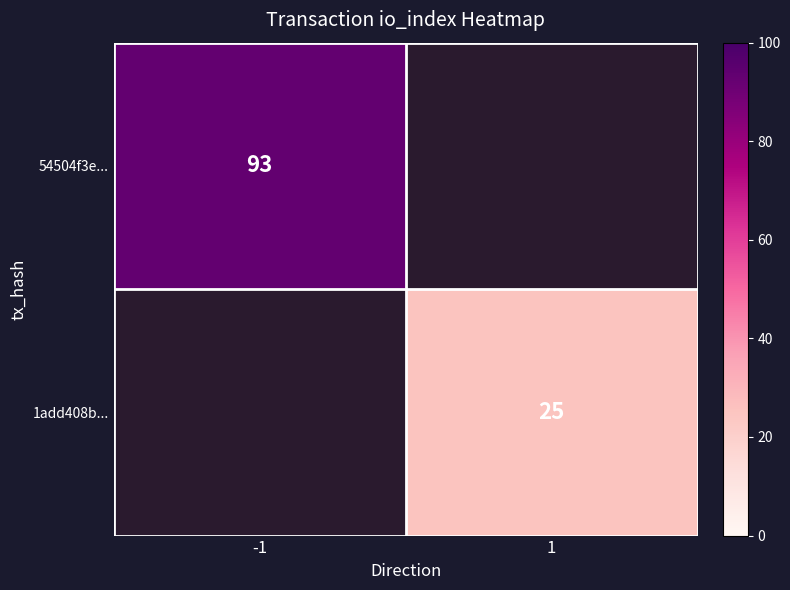

The 1add408b... series shows 25 at 1. True or false?

True